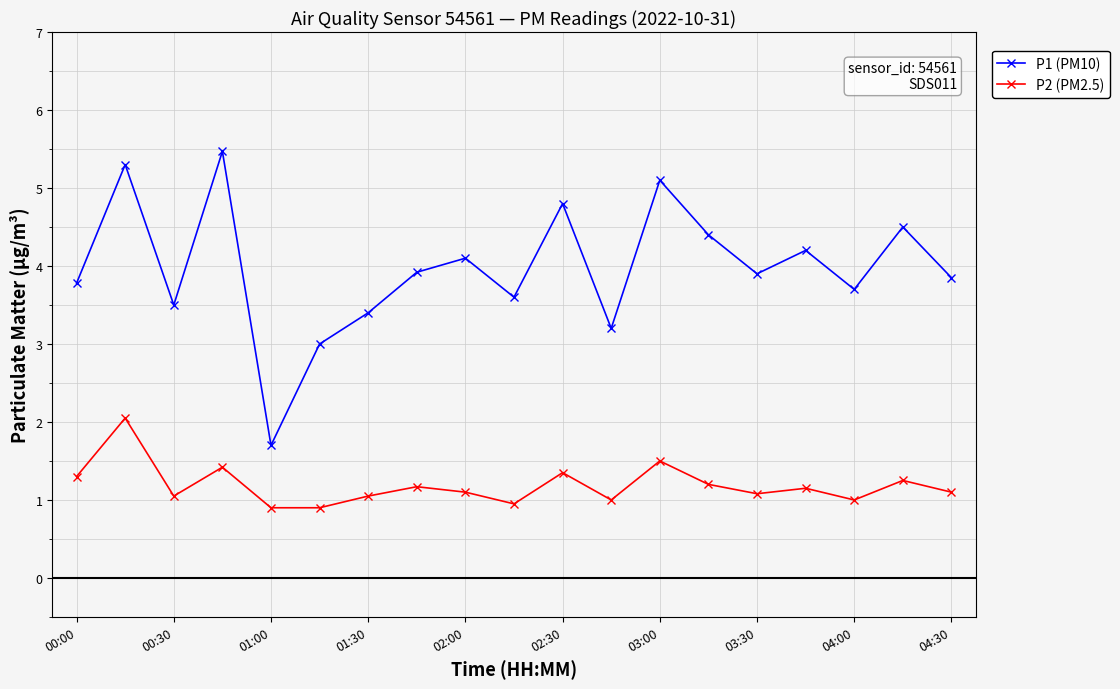

How many distinct data groups are displayed?

2